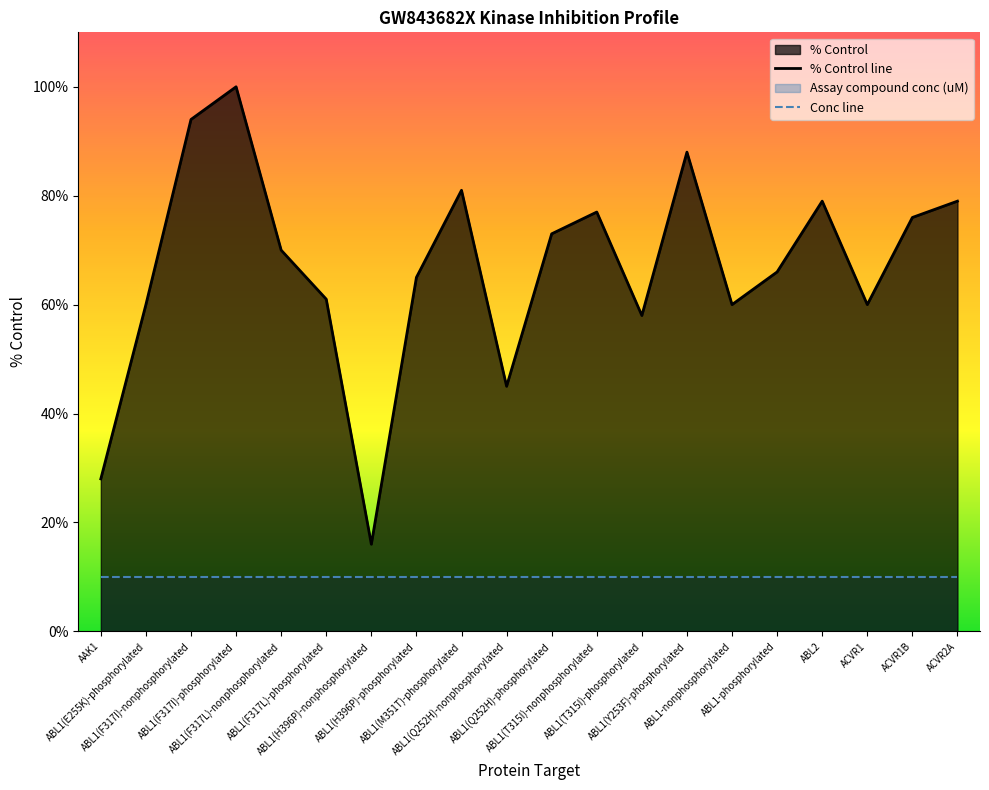

What position from the right is ABL1-phosphorylated?

5